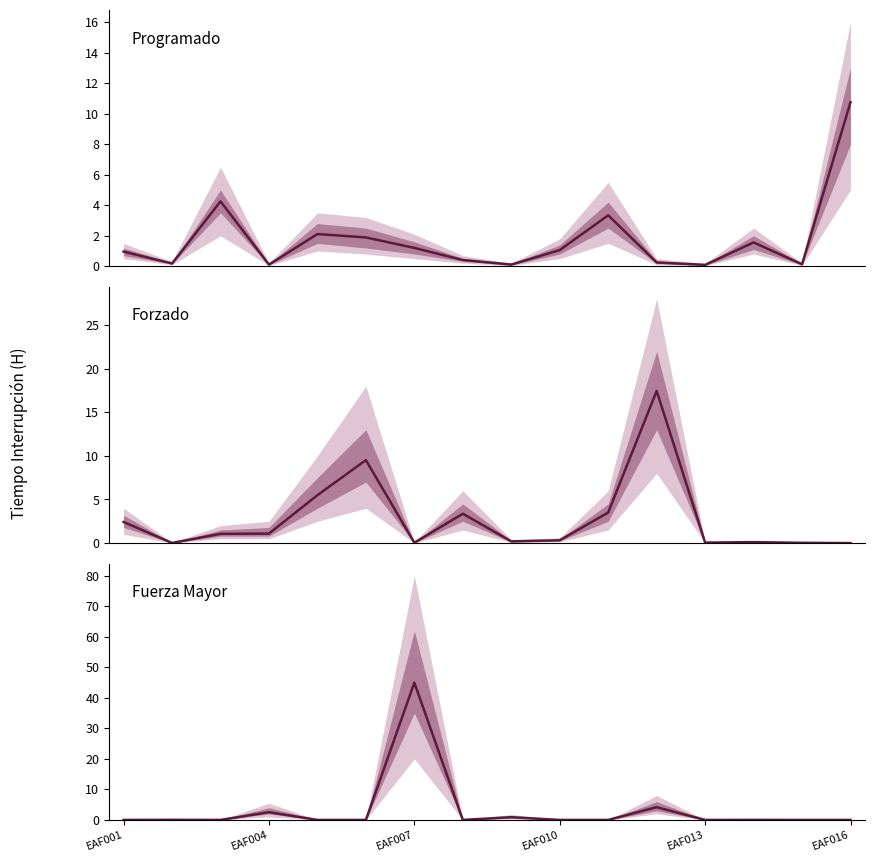

Reading right to left, list all the values displayed in this chart.

Programado: 10.8	0.1	1.6	0.1	0.2	3.3	1.1	0.1	0.4	1.2	1.9	2.1	0.1	4.2	0.2	1.0
Forzado: 0.0	0.0	0.1	0.1	17.4	3.5	0.3	0.2	3.4	0.0	9.5	5.5	1.1	1.1	0.0	2.4
Fuerza Mayor: 0.0	0.0	0.0	0.0	4.2	0.0	0.0	0.9	0.0	45.0	0.0	0.0	2.5	0.0	0.0	0.0